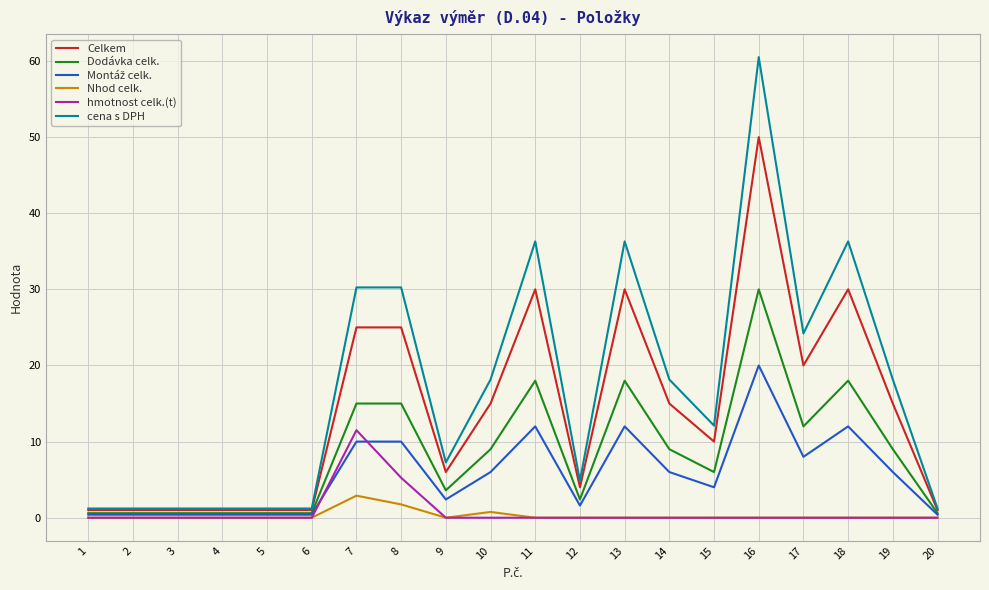

The Dodávka celk. series shows 5.9 at 10. True or false?

False